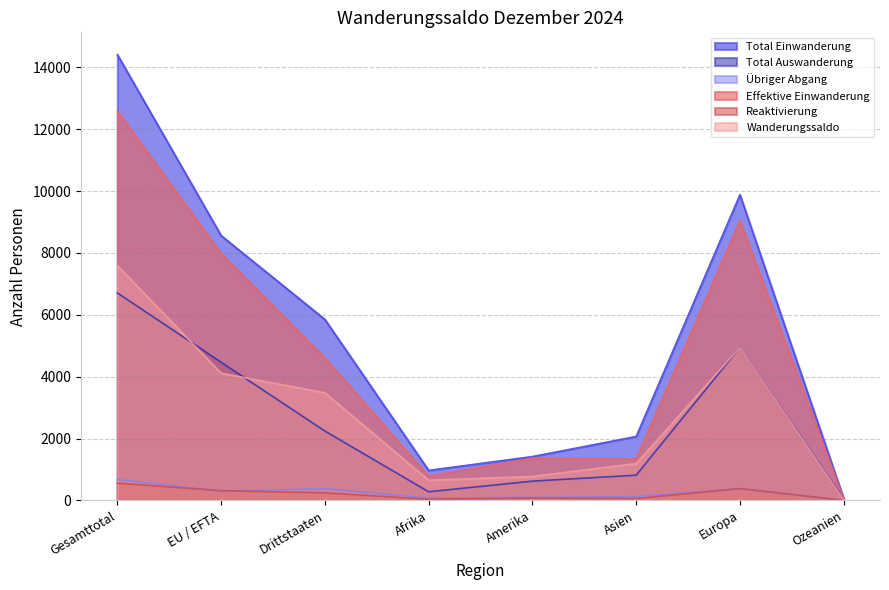

True or false: Wanderungssaldo and Total Einwanderung intersect in this chart.

False